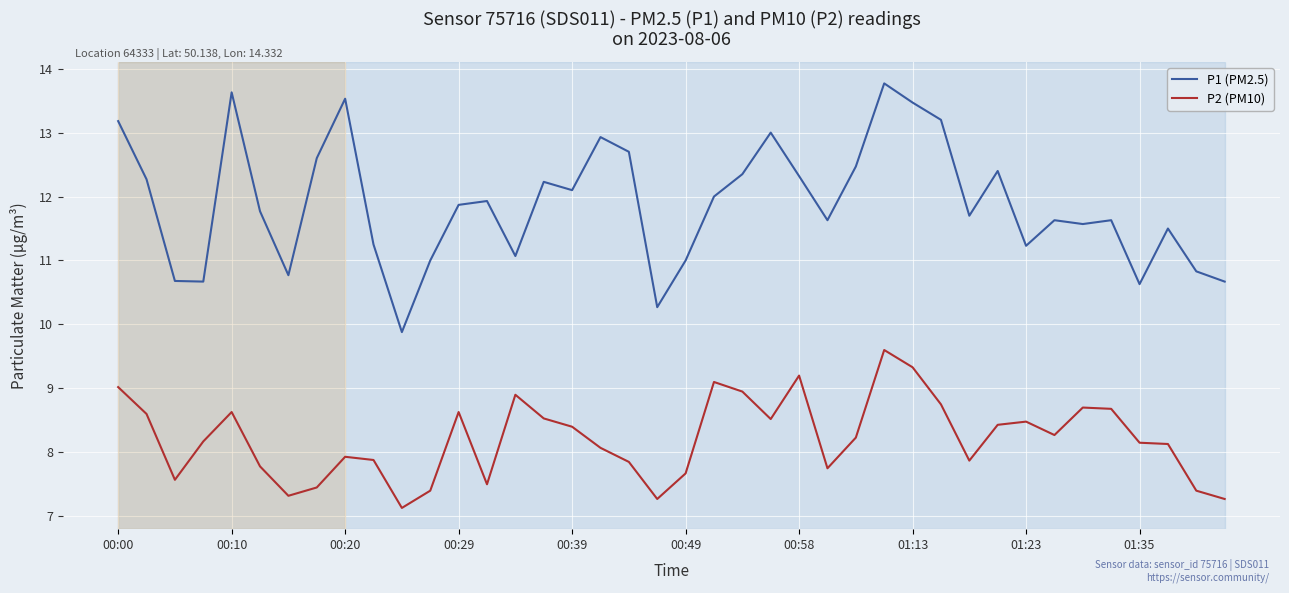

What is the difference between the maximum and minimum values in the P2 (PM10) series?

2.5